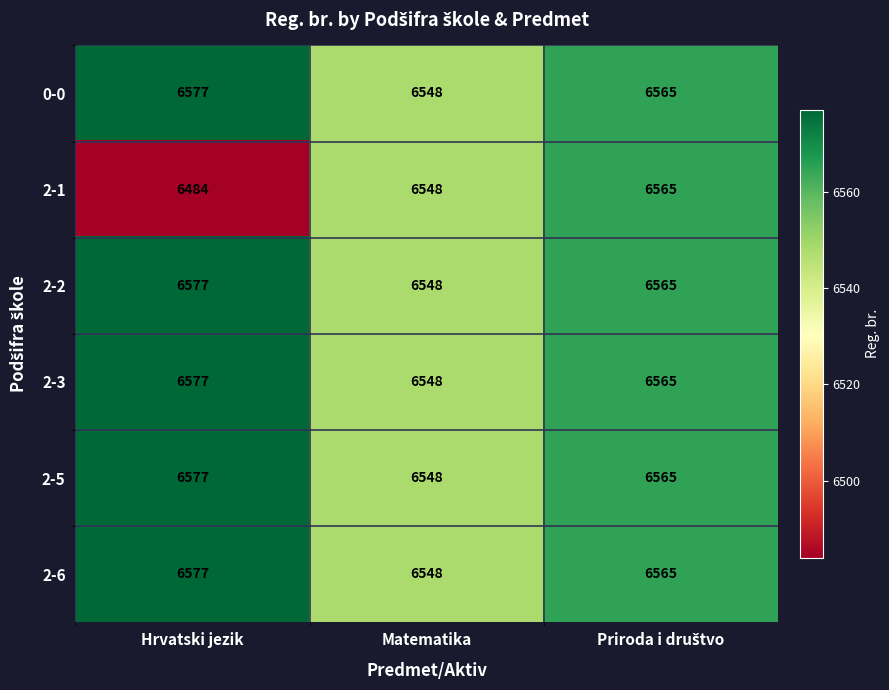

Is it true that 2-2 equals 6577 at Hrvatski jezik?

True